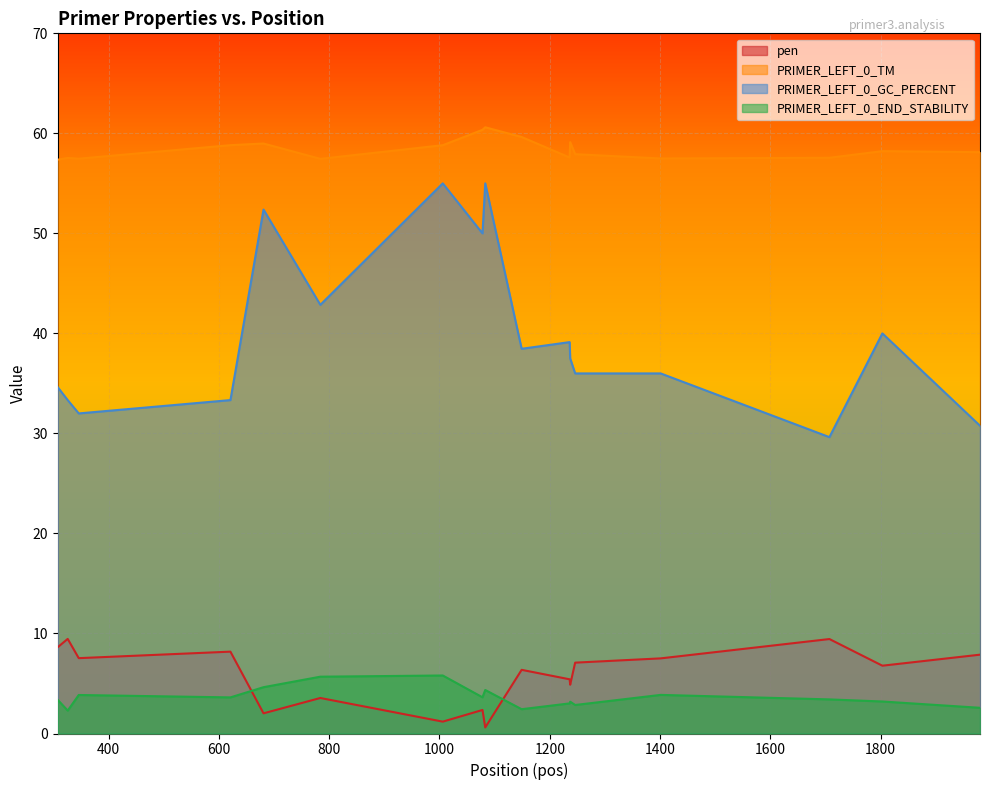

After their last crossing, which series has the higher values: pen or PRIMER_LEFT_0_END_STABILITY?

pen